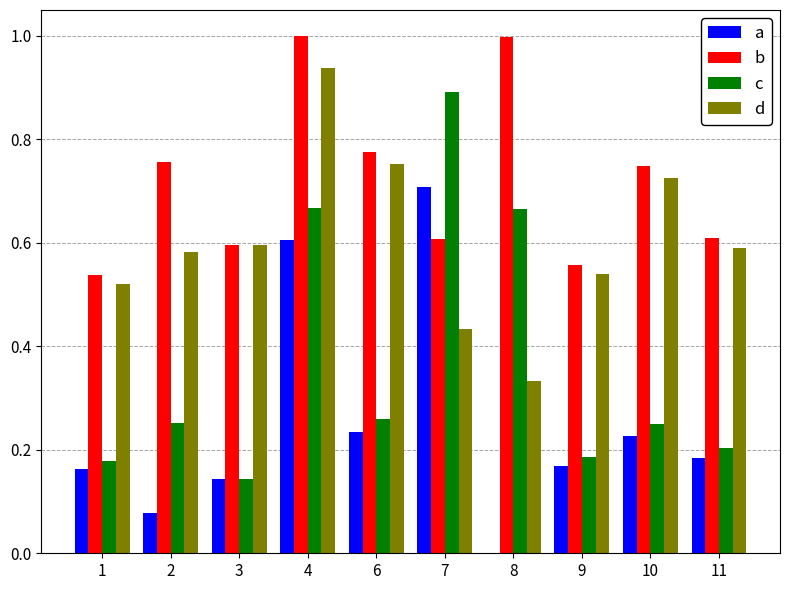

How many series are shown in this chart?

4